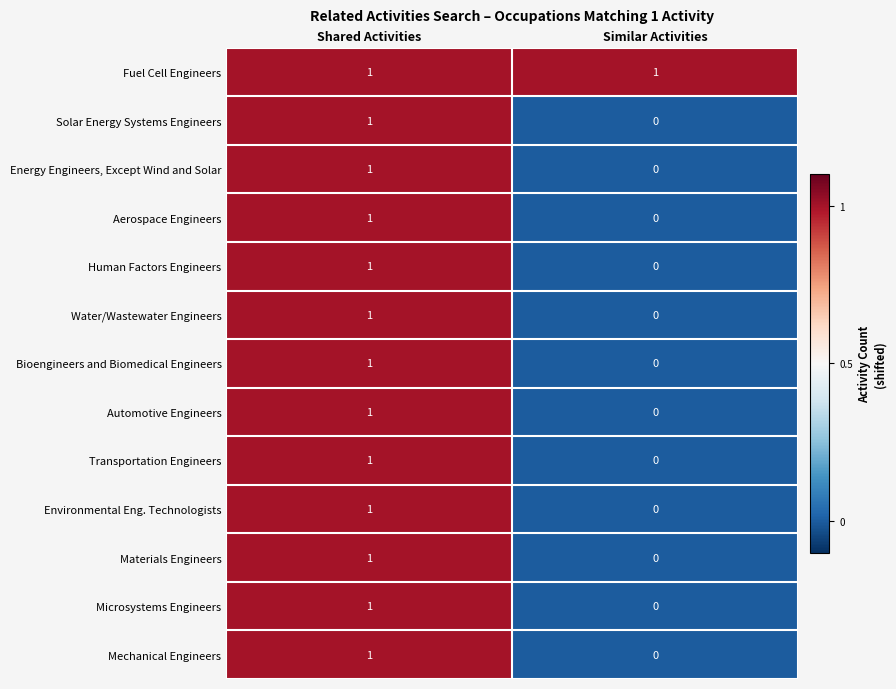

At which label does Mechanical Engineers reach its minimum?

Similar Activities